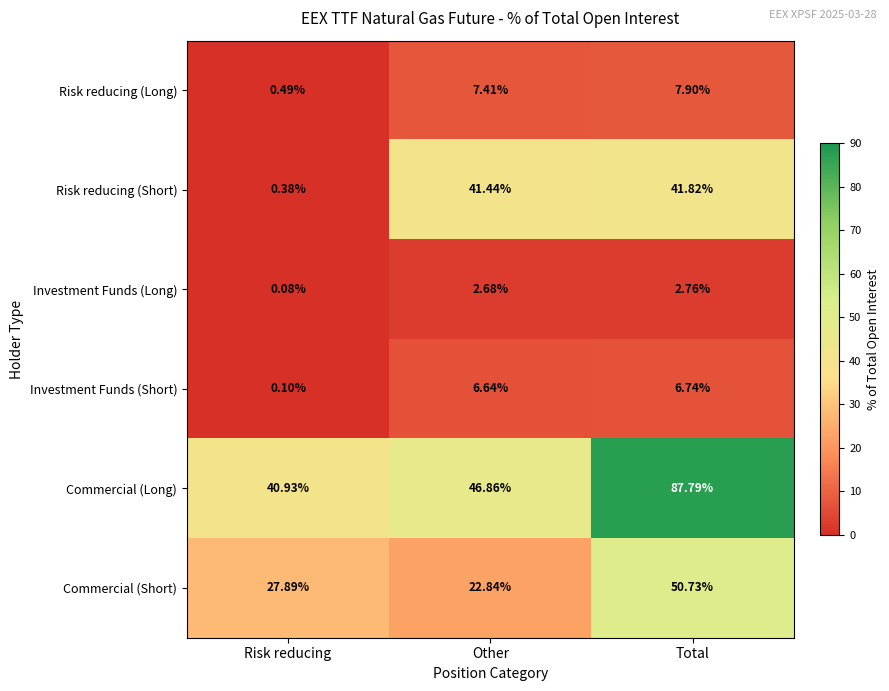

Where does the Commercial (Short) series first go above 27?

Risk reducing